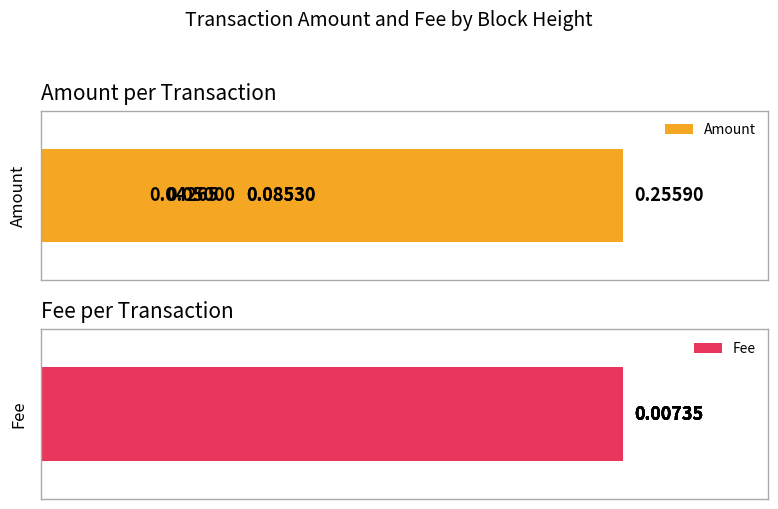

Count the number of categories in the chart.

5